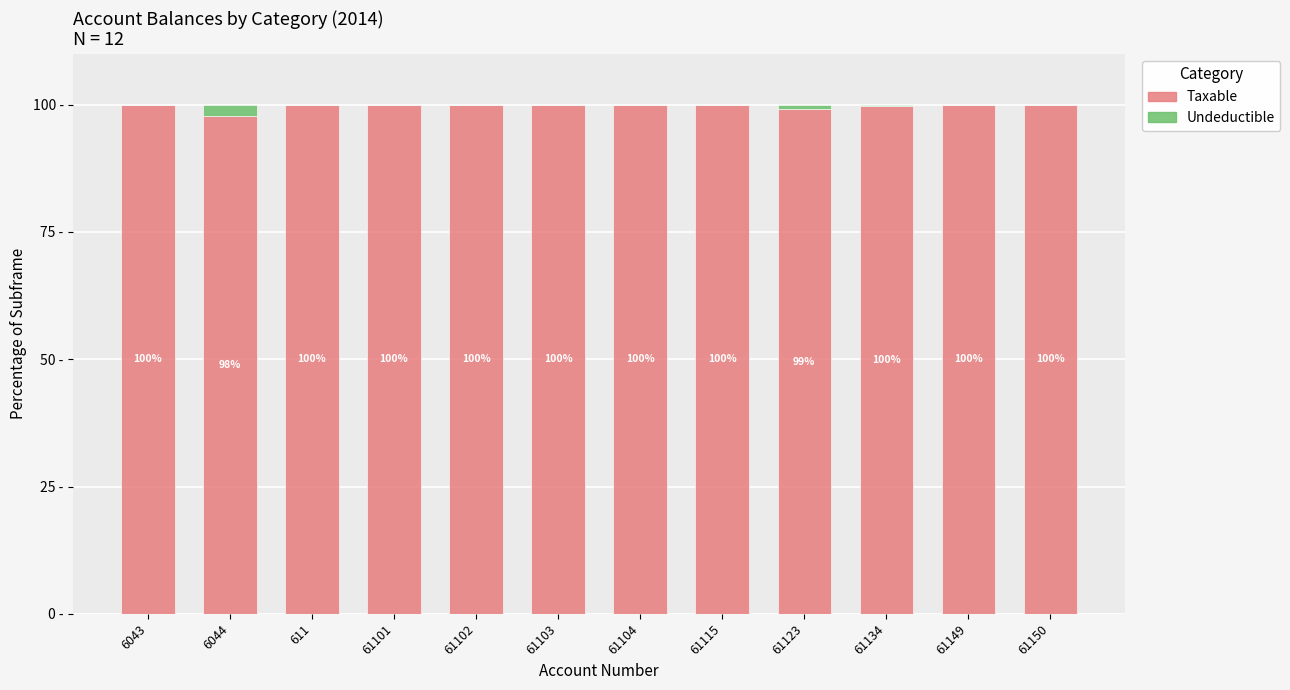

What is the label of the 1st bar from the right?

61150